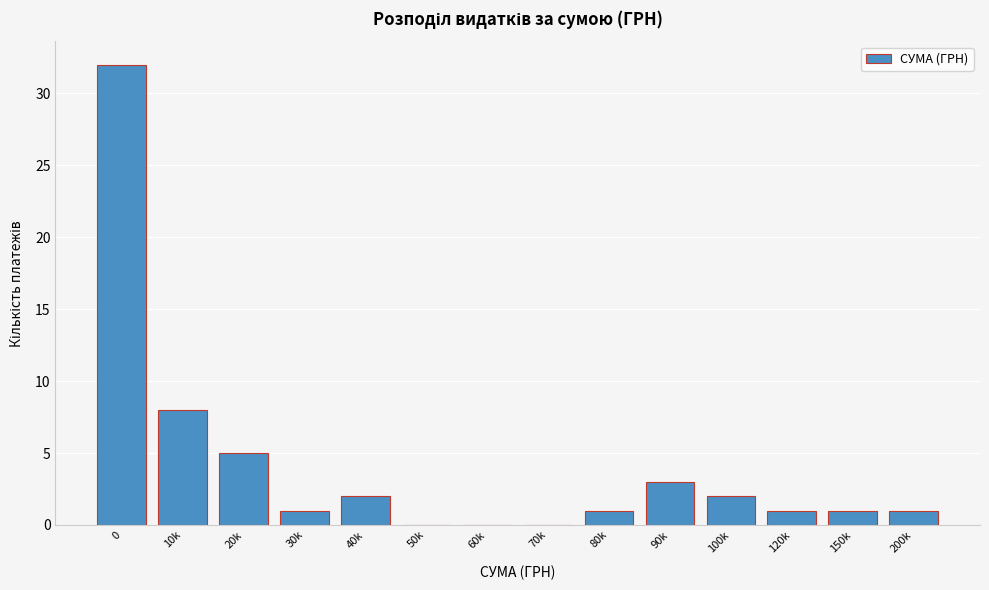

Reading left to right, list all the values displayed in this chart.

0=32	10k=8	20k=5	30k=1	40k=2	50k=0	60k=0	70k=0	80k=1	90k=3	100k=2	120k=1	150k=1	200k=1